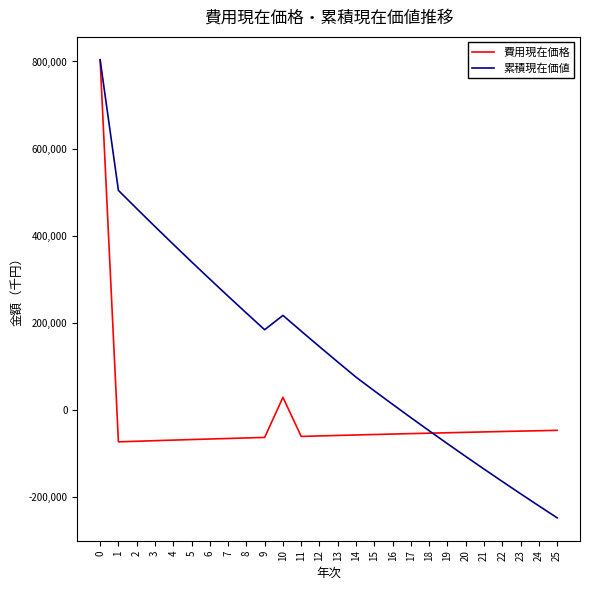

What is the greatest value displayed?

803900.0